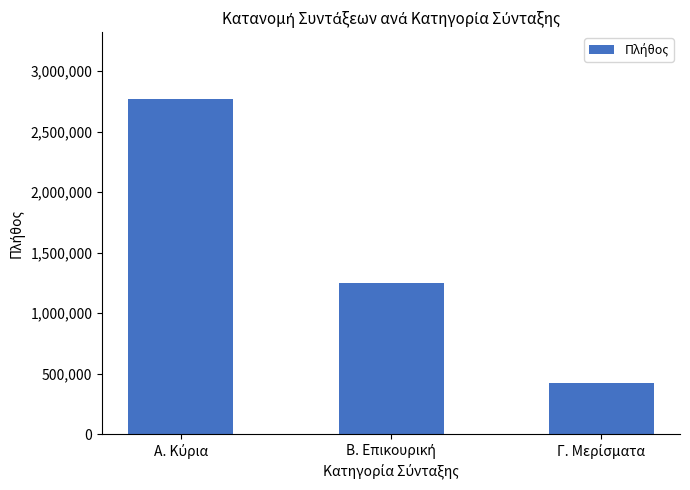

How many values are between 418553 and 2771500?

3